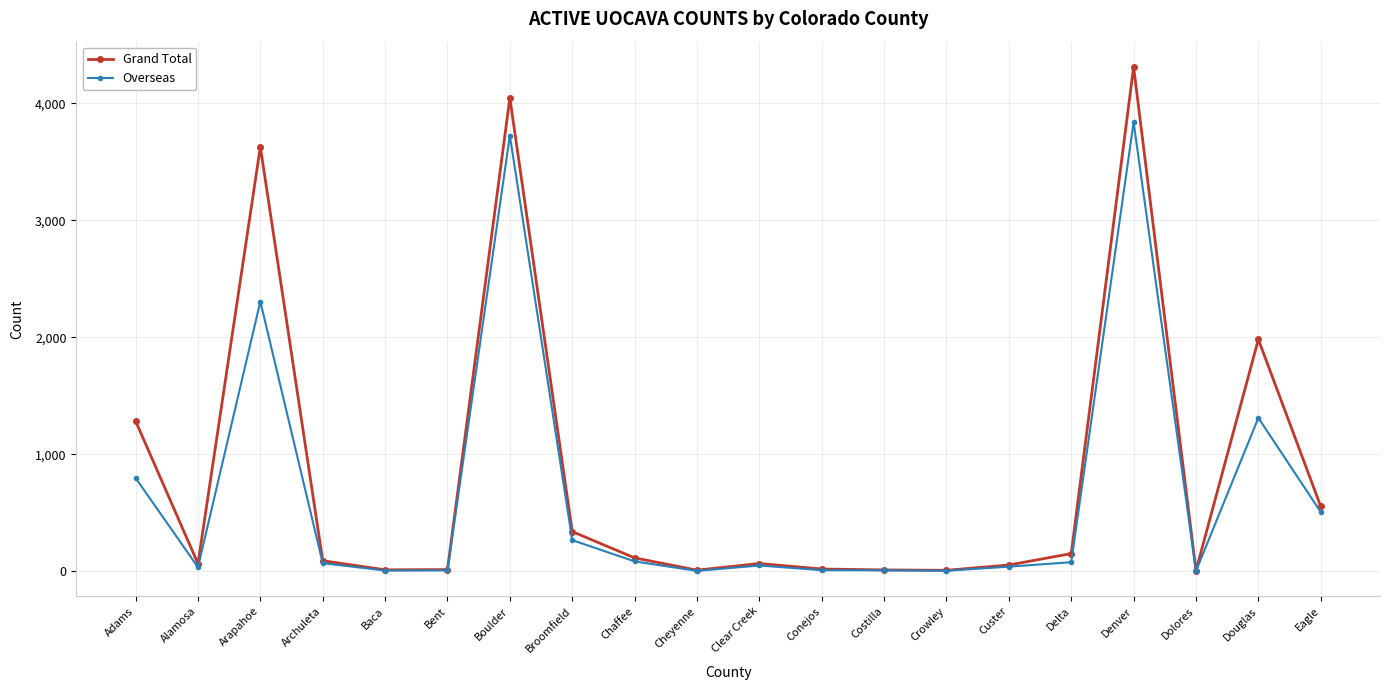

What is the sum of the Grand Total values at Baca and Cheyenne?

21